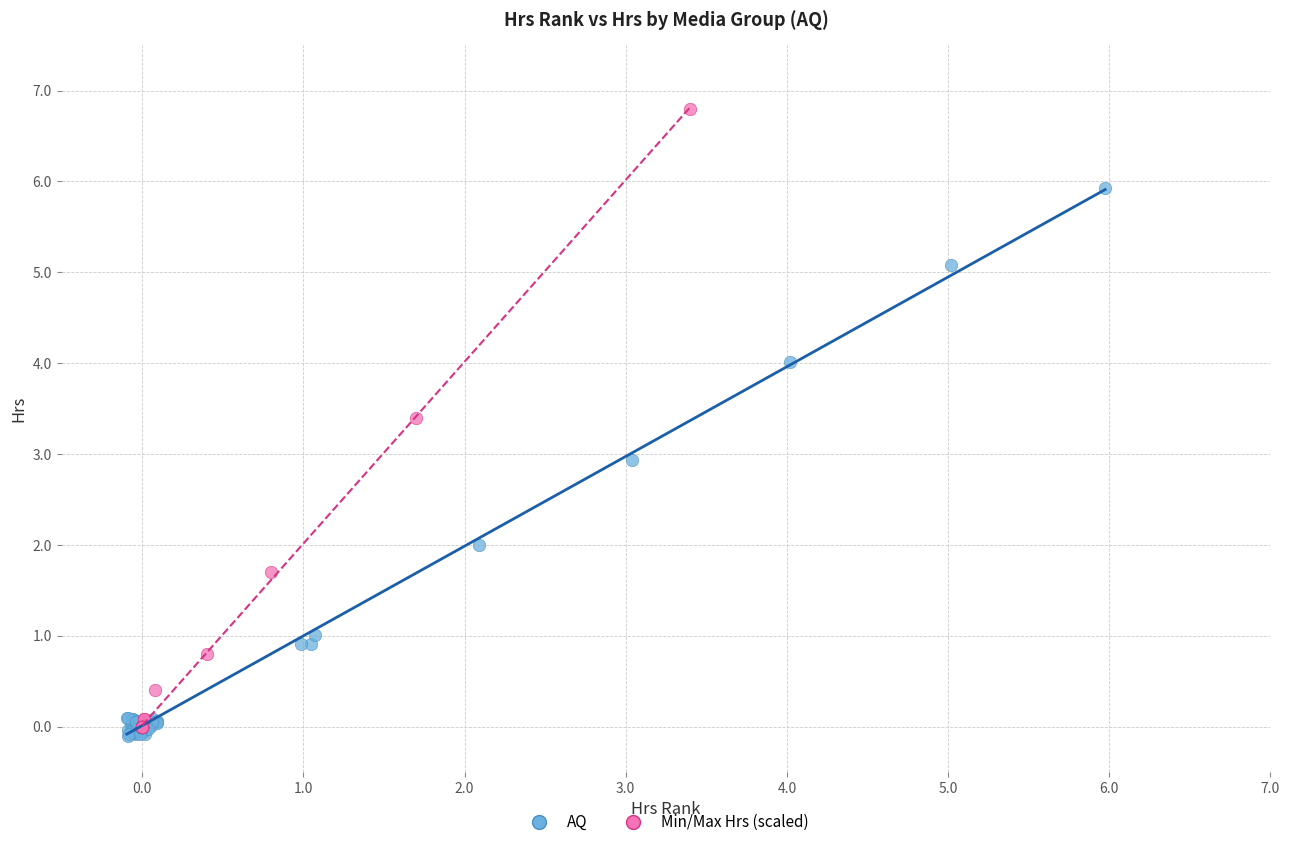

Which series has the largest Y range (max minus min)?

Min/Max Hrs (scaled)